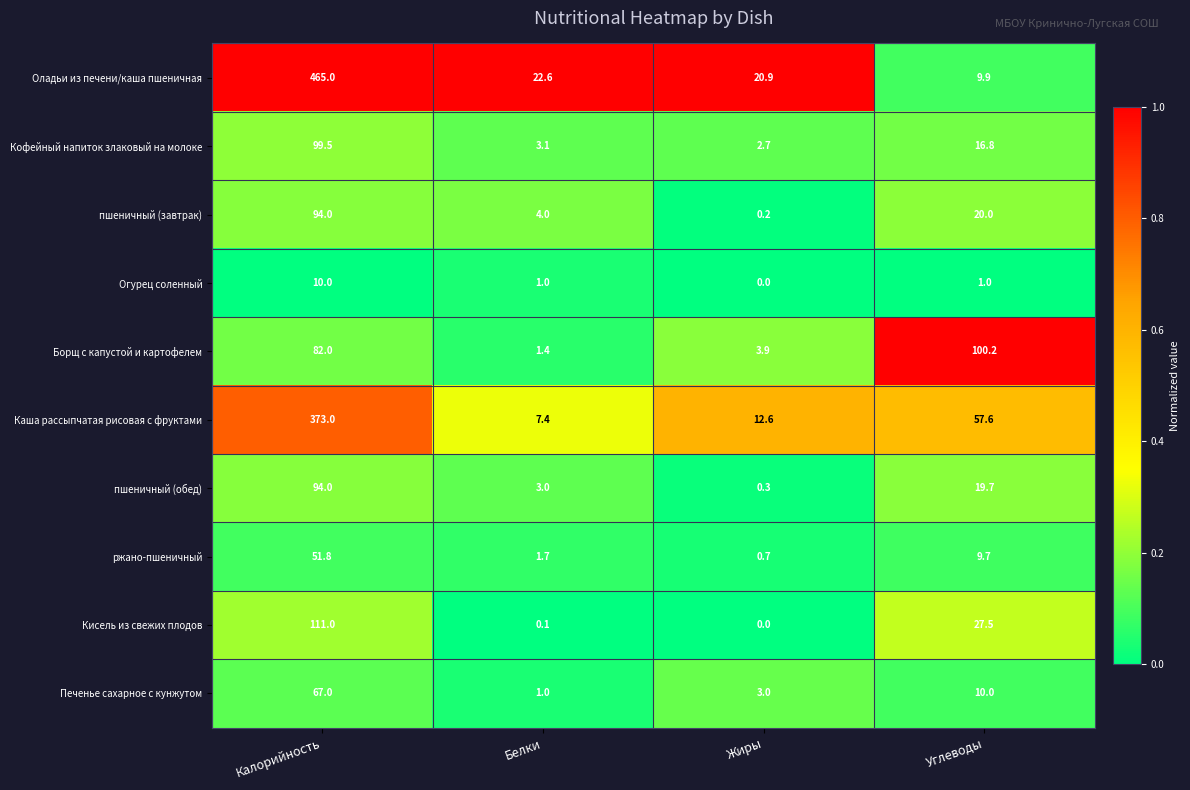

Which category has the highest value in the пшеничный (обед) series?

Калорийность